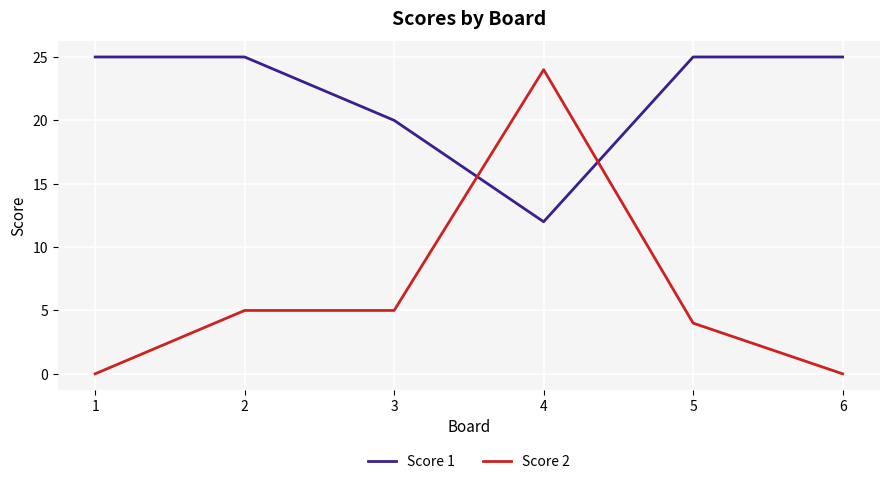

What is the lowest value of the Score 1 series?

12